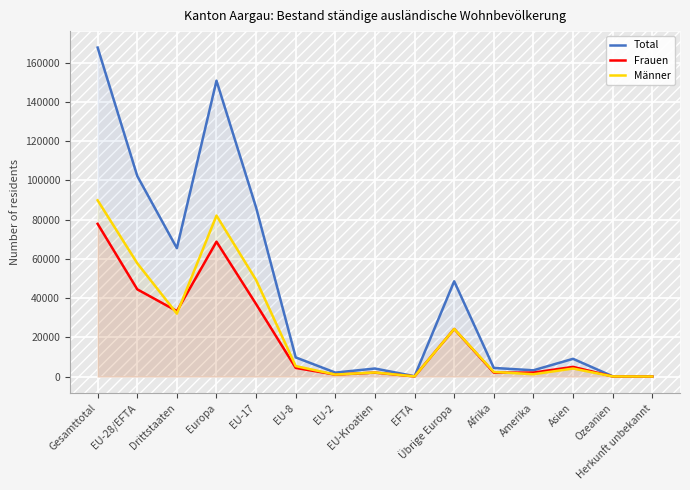

Where is the first local minimum for Total?

Drittstaaten